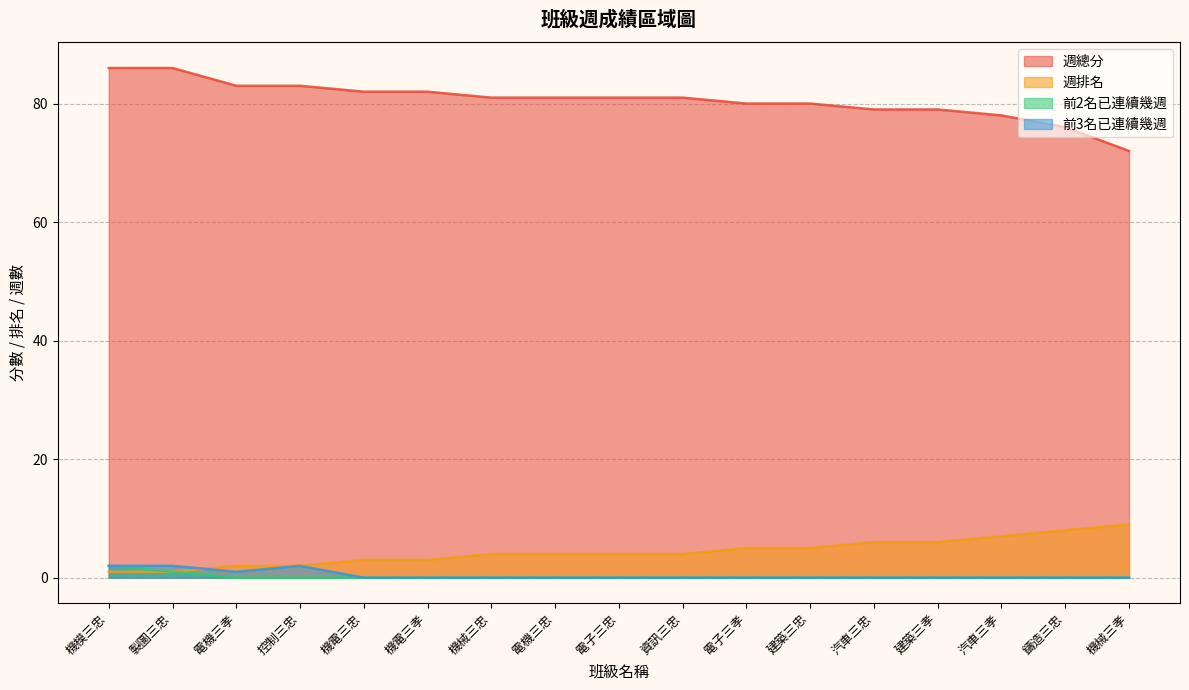

How many categories are shown in the chart?

17